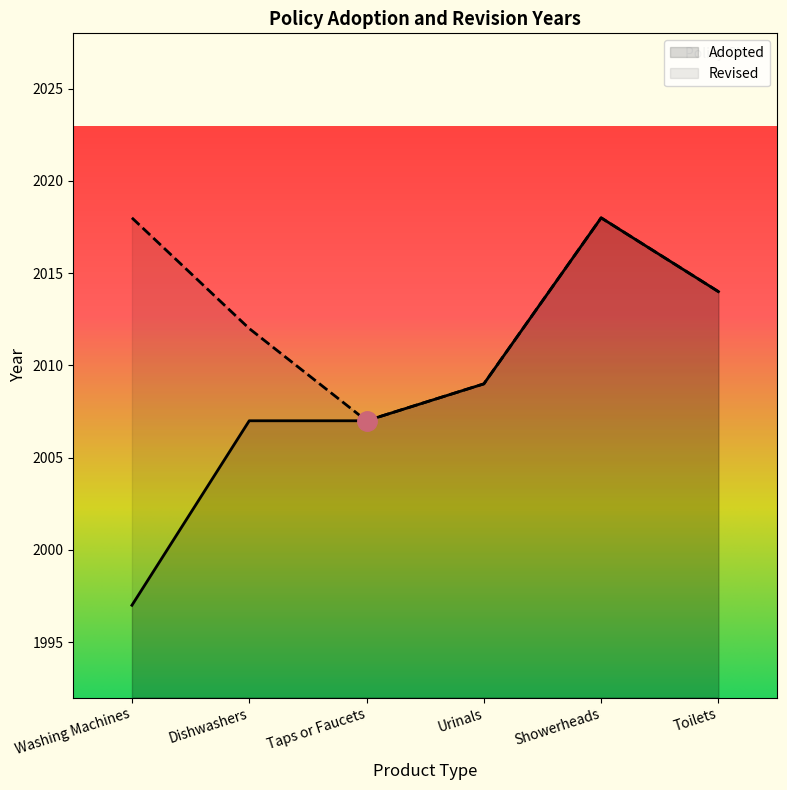

List the labels in order of value, smallest first.

Washing Machines, Dishwashers, Taps or Faucets, Urinals, Toilets, Showerheads